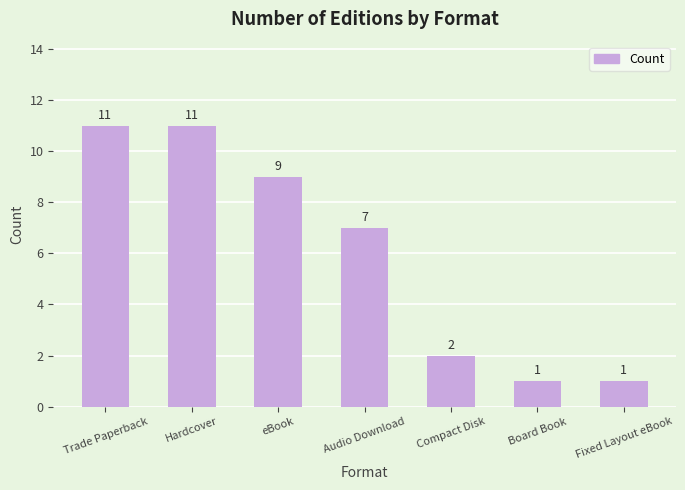

True or false: the data shows 14 at eBook.

False